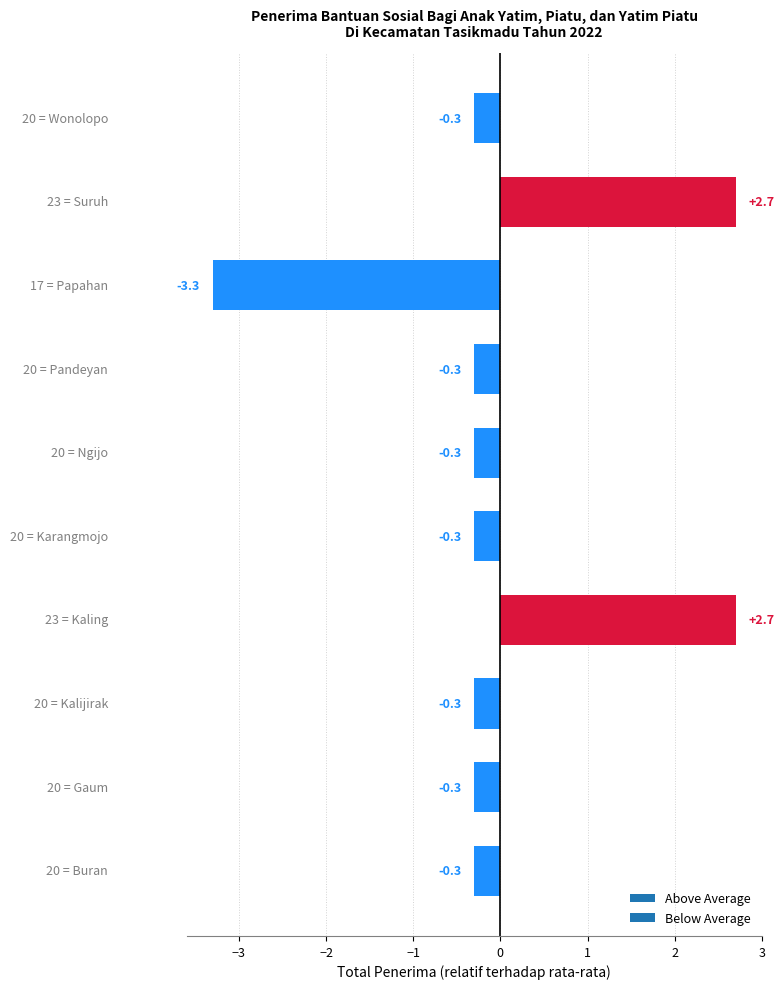

What is the greatest value displayed?

2.7